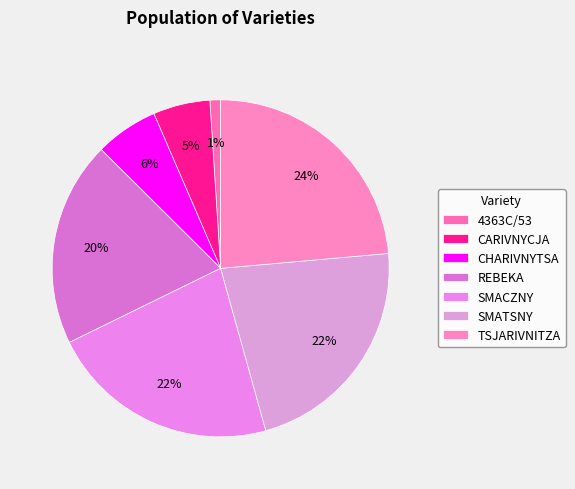

How many slices are in this pie chart?

7